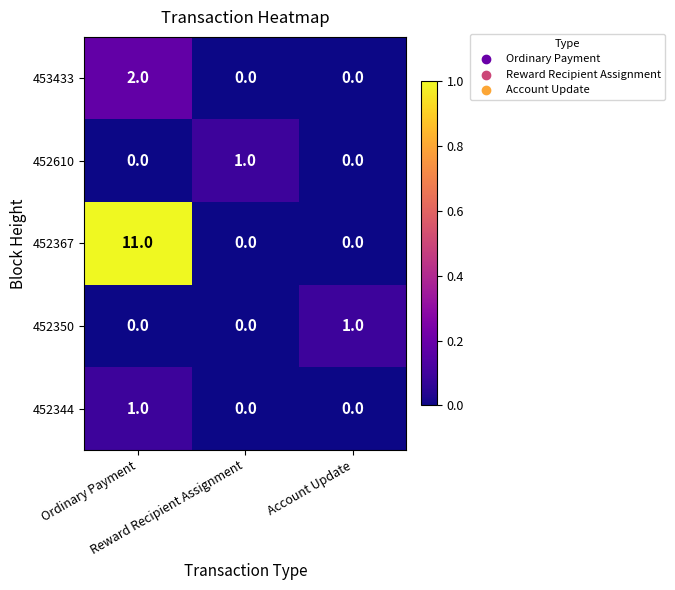

How many 452610 values are between 0 and 1?

3